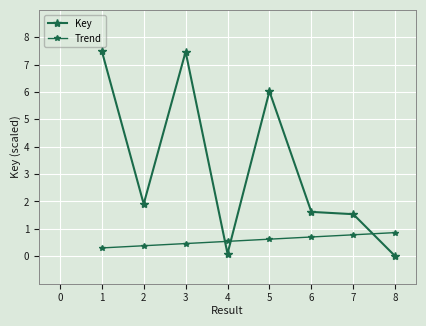

How many distinct data groups are displayed?

2